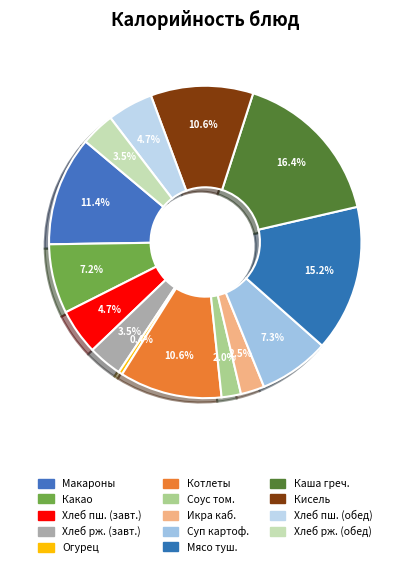

What is the largest slice in the pie chart?

Каша гречневая рассыпчатая